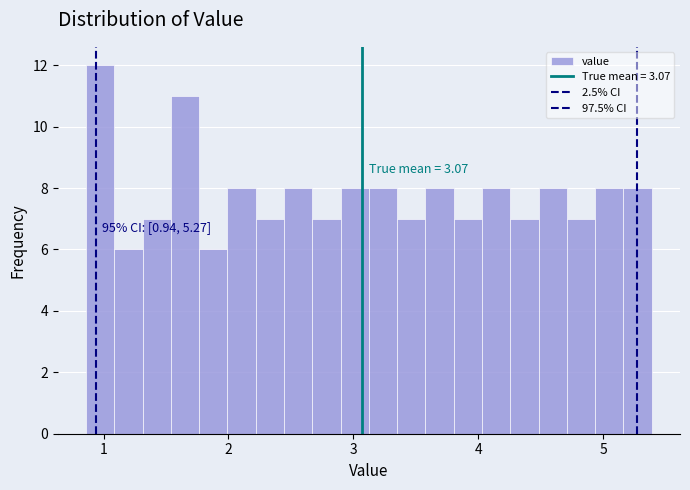

Around what value on the x-axis is the tallest bar? Give the approximate position of its centre, as read against the axis.

1.0